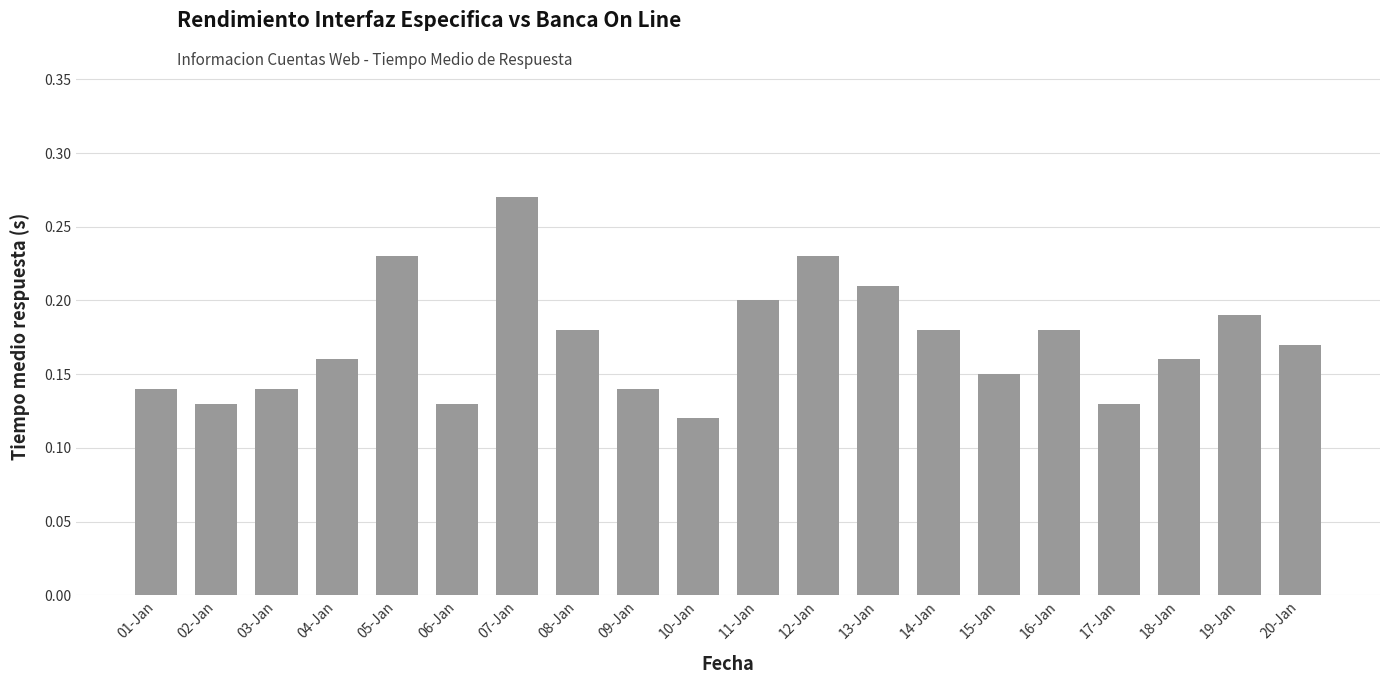

The chart shows a value of 0.4 at 12-Jan. True or false?

False